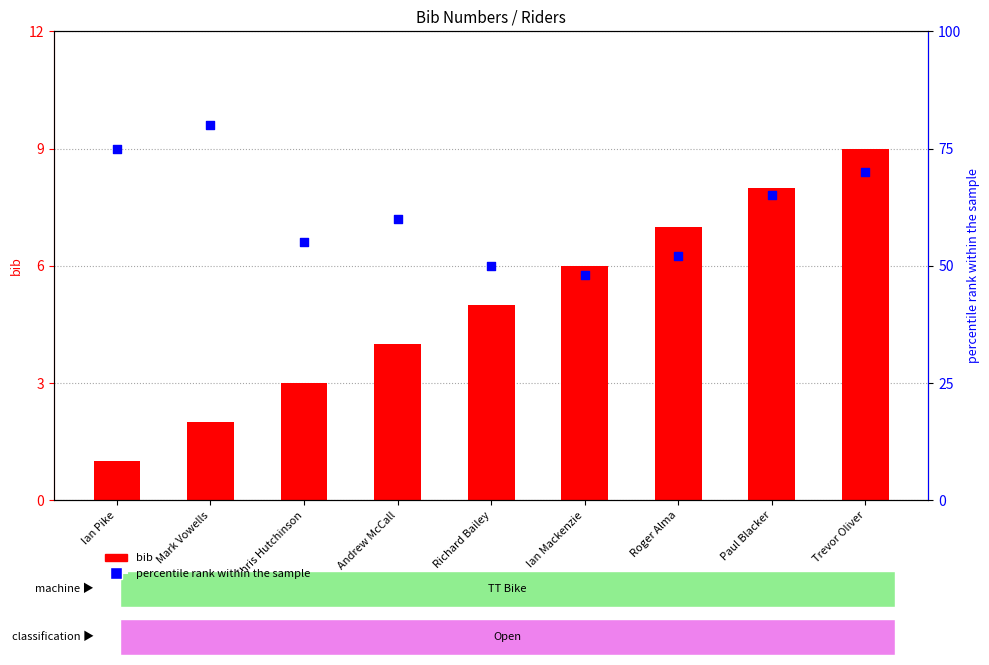

At which category is the sum across all series the highest?

Mark Vowells